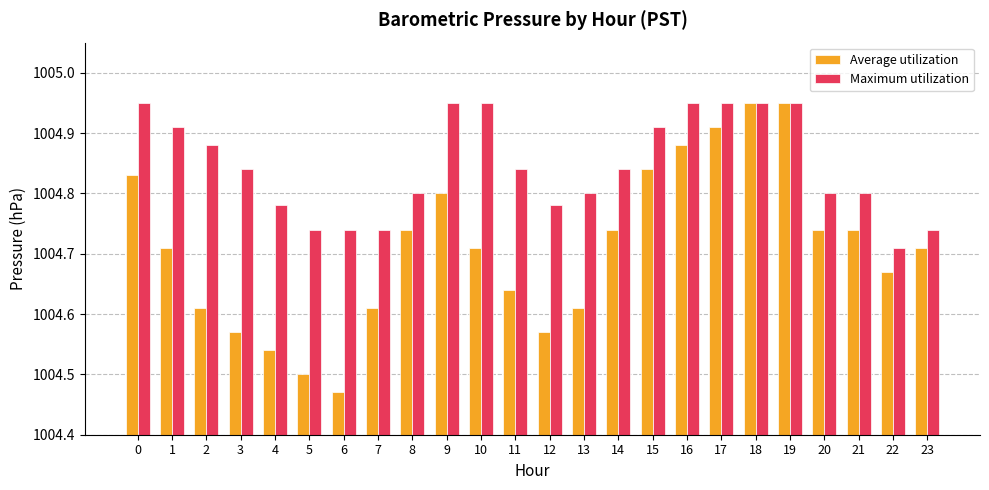

Rank the series by their average value, from lowest to highest.

Average utilization, Maximum utilization